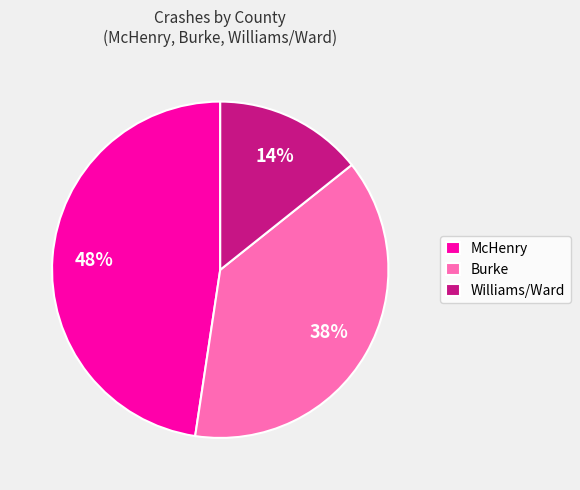

Combined, do Burke and McHenry account for over 50%?

Yes